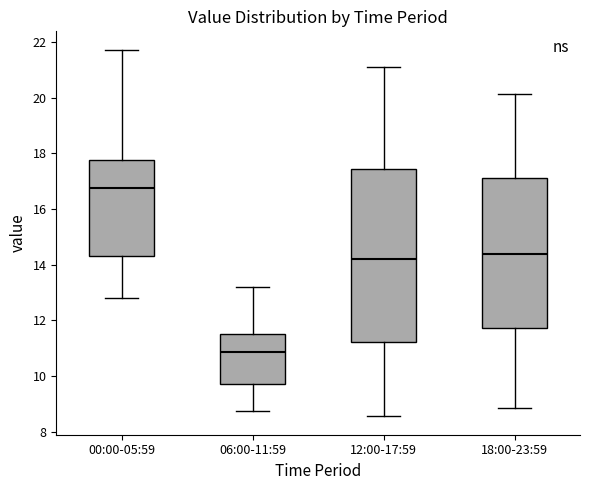

Which box's median line is the lowest?

06:00-11:59